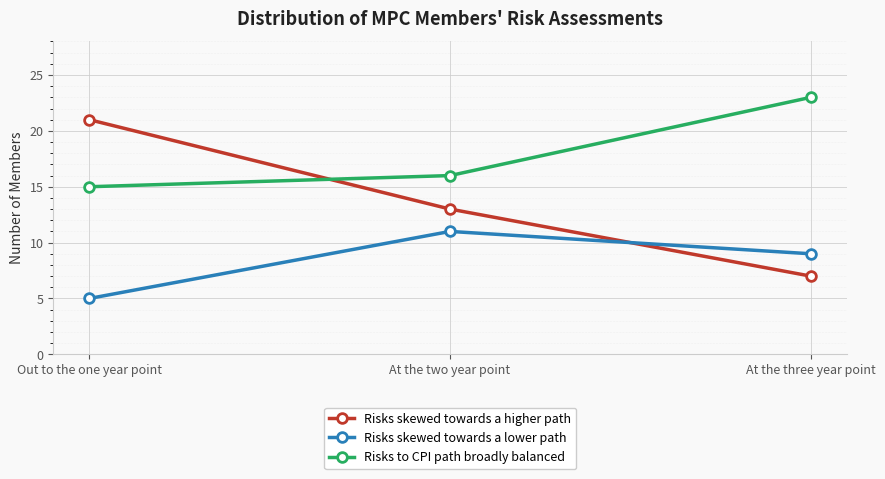

At which label is Risks skewed towards a higher path closest to 14?

At the two year point